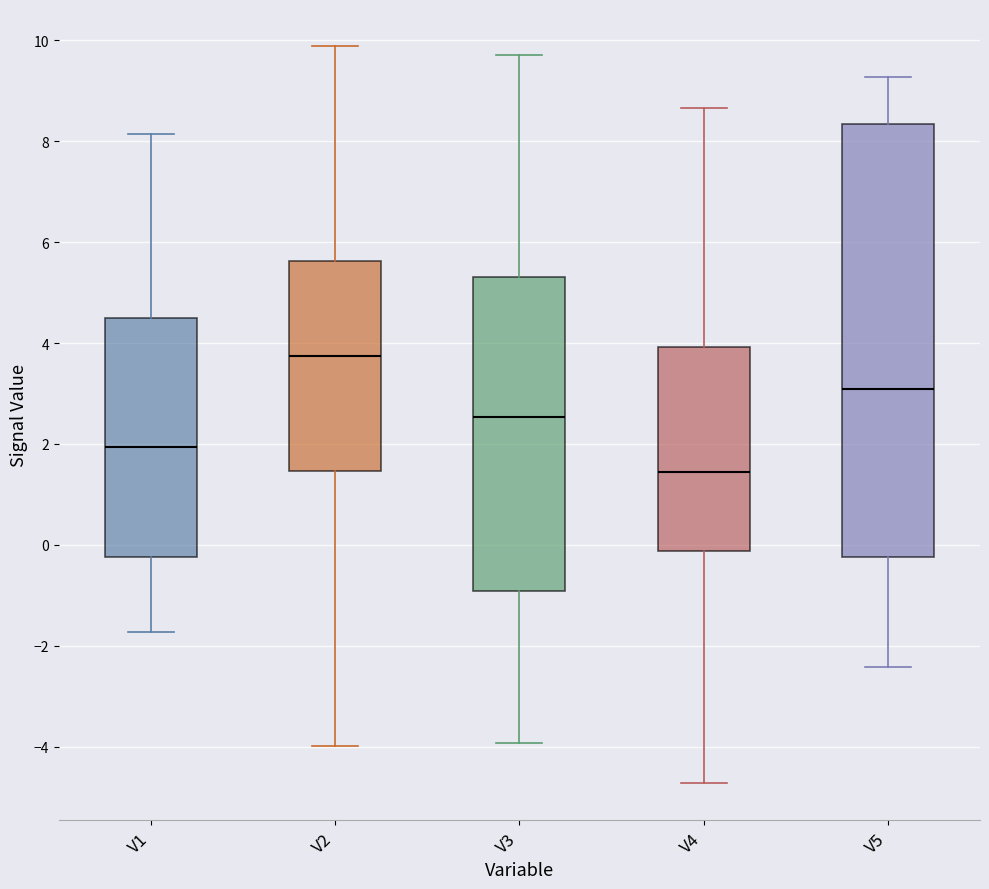

Reading left to right, transcribe this box plot: for each box, give where its median line is, the range the box spans, and where its two whiskers end, as read against the y-axis. The values are not printed on the chart, so give them approximately, as read against the axis.

V1: median 2.0, box -0.2 to 4.4, whiskers -1.8 to 8.2
V2: median 3.8, box 1.4 to 5.6, whiskers -4.0 to 9.8
V3: median 2.6, box -1.0 to 5.4, whiskers -4.0 to 9.8
V4: median 1.4, box -0.2 to 4.0, whiskers -4.8 to 8.6
V5: median 3.0, box -0.2 to 8.4, whiskers -2.4 to 9.2